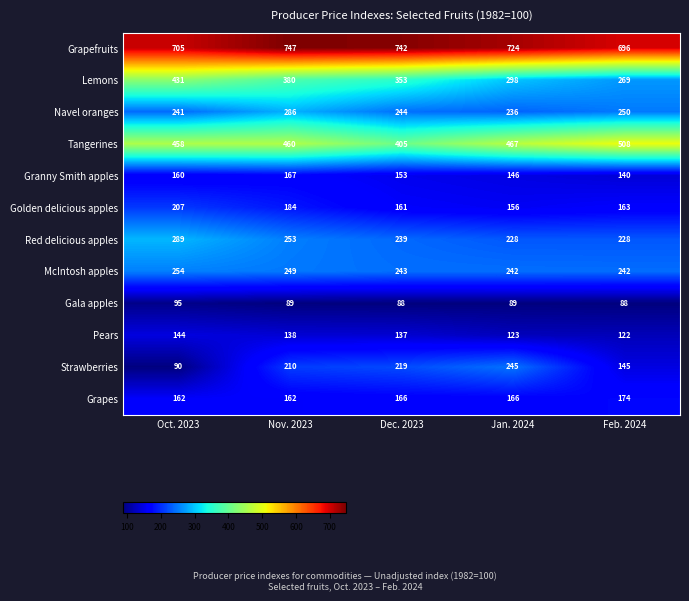

What is the smallest value displayed?

88